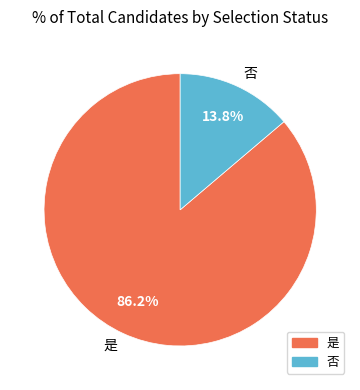

To the nearest percent, what is the difference between the 是 and 否 slice percentages?

72%